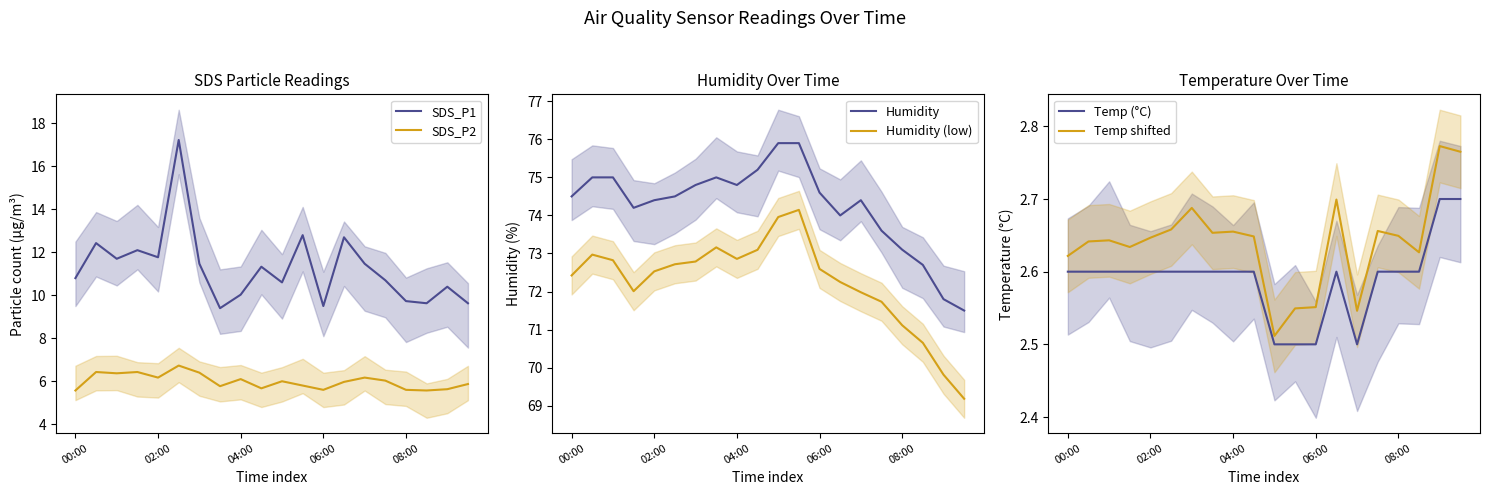

What is the maximum value for SDS_P1?

17.2